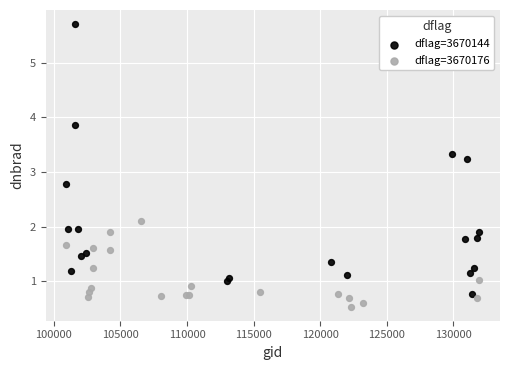

Which series has the widest spread of Y values?

dflag=3670144